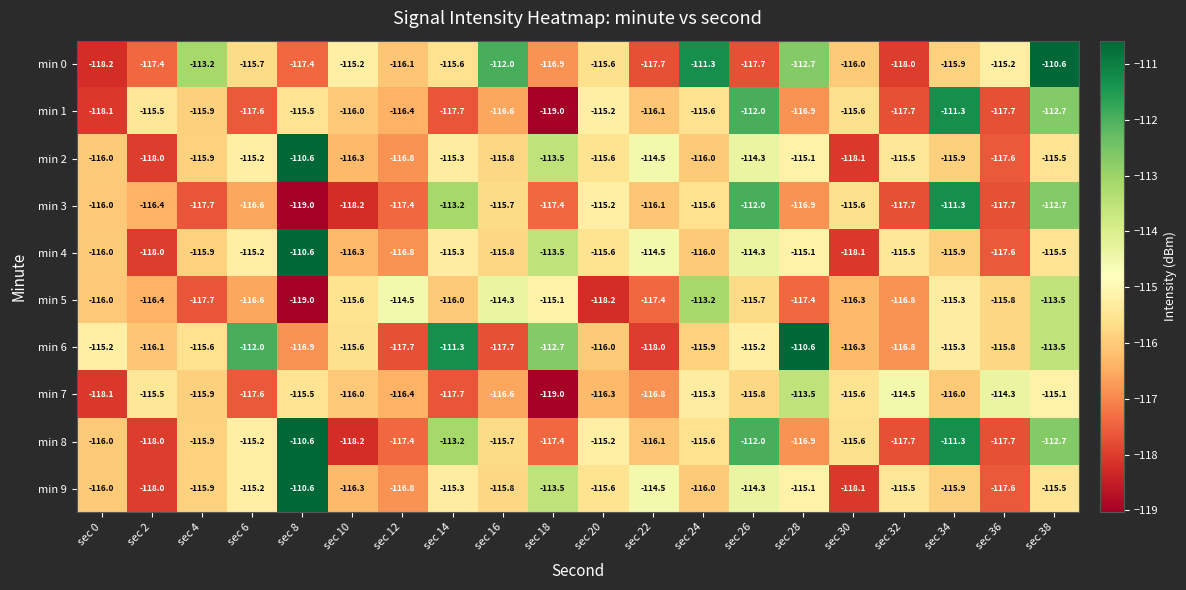

What is the maximum value for min 6?

-110.6